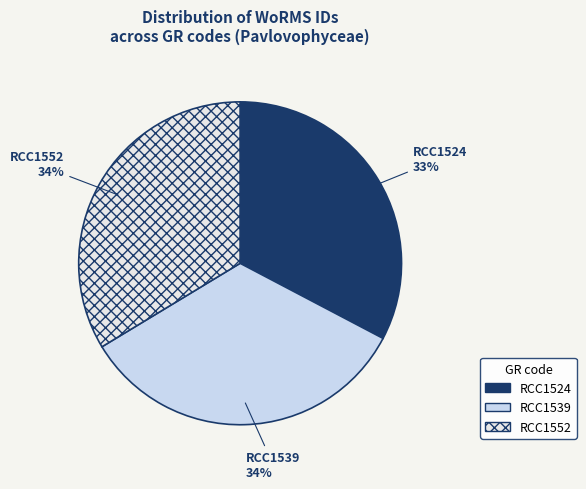

True or false: RCC1539 accounts for 34% of the total.

True